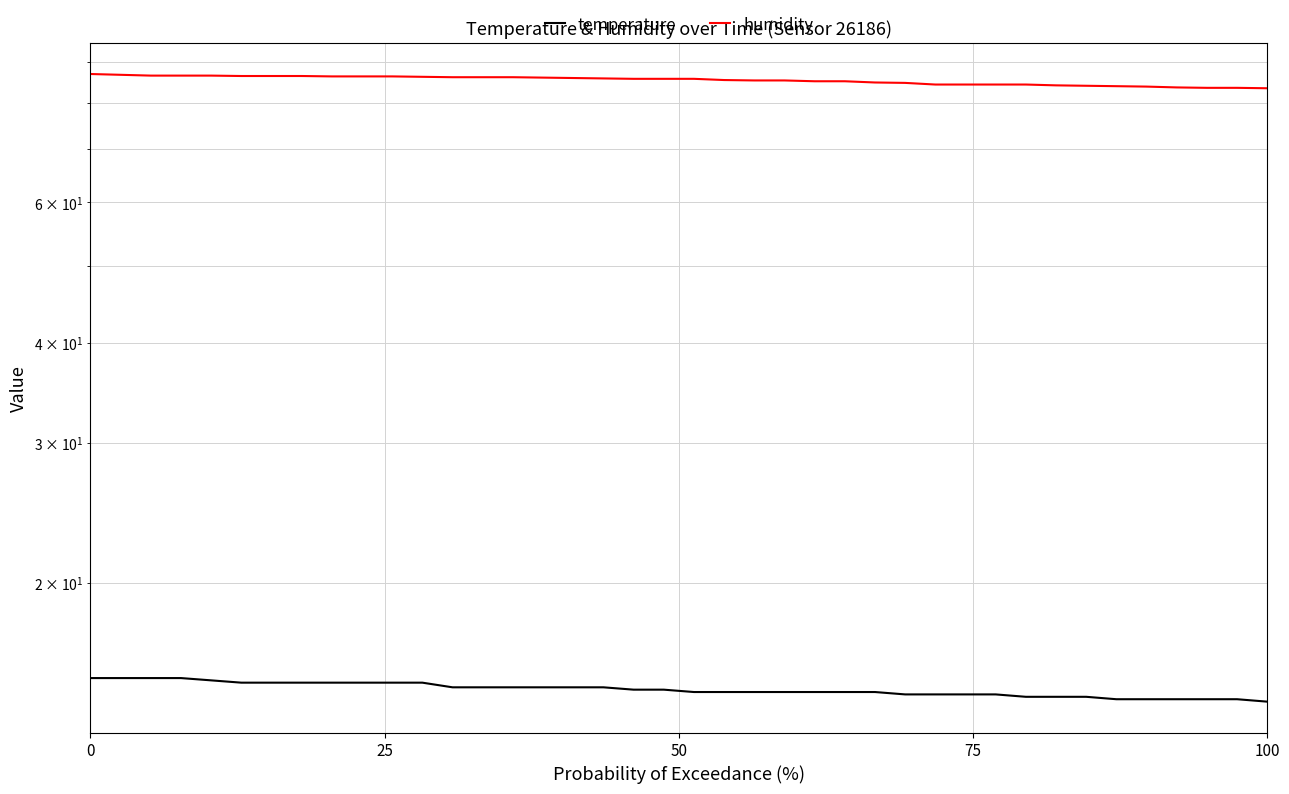

True or false: temperature and humidity cross at least once.

False